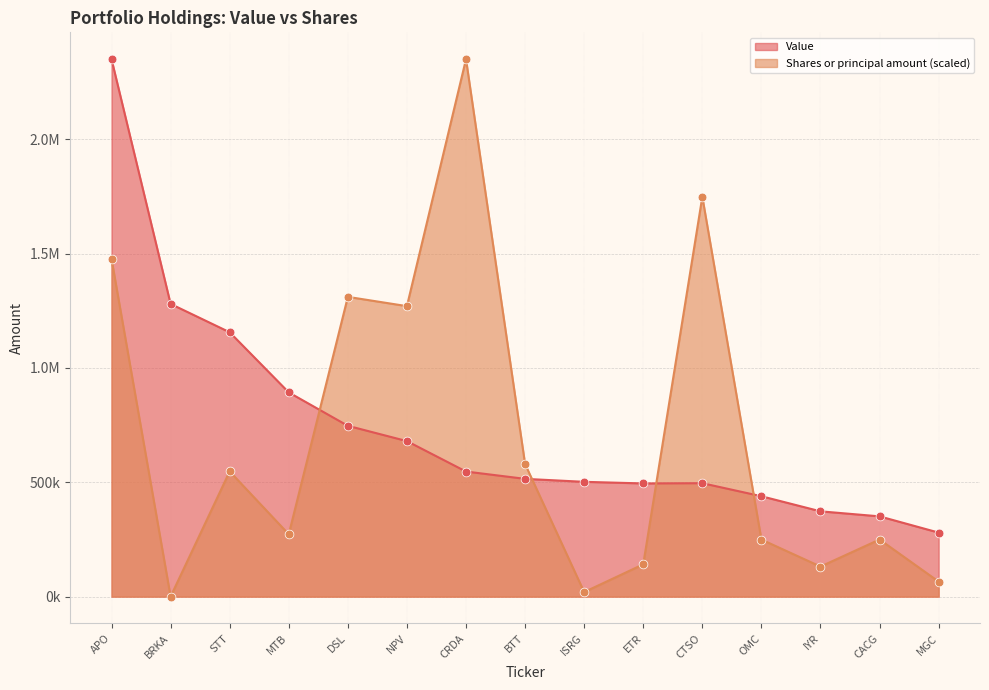

Which series reaches the minimum Y coordinate?

Shares or principal amount